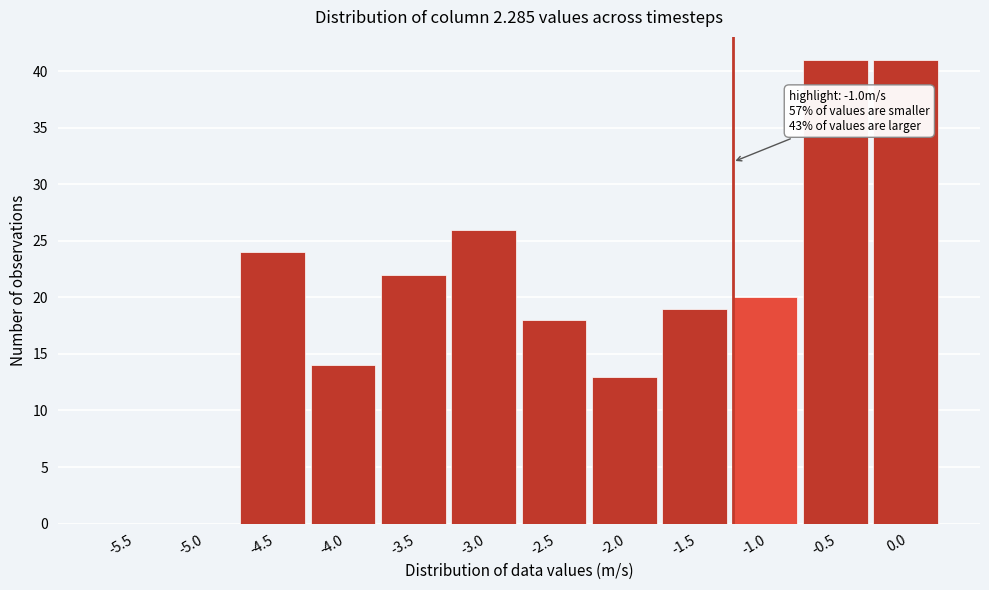

Reading right to left, list all the values displayed in this chart.

0.0=41	-0.5=41	-1.0=20	-1.5=19	-2.0=13	-2.5=18	-3.0=26	-3.5=22	-4.0=14	-4.5=24	-5.0=0	-5.5=0